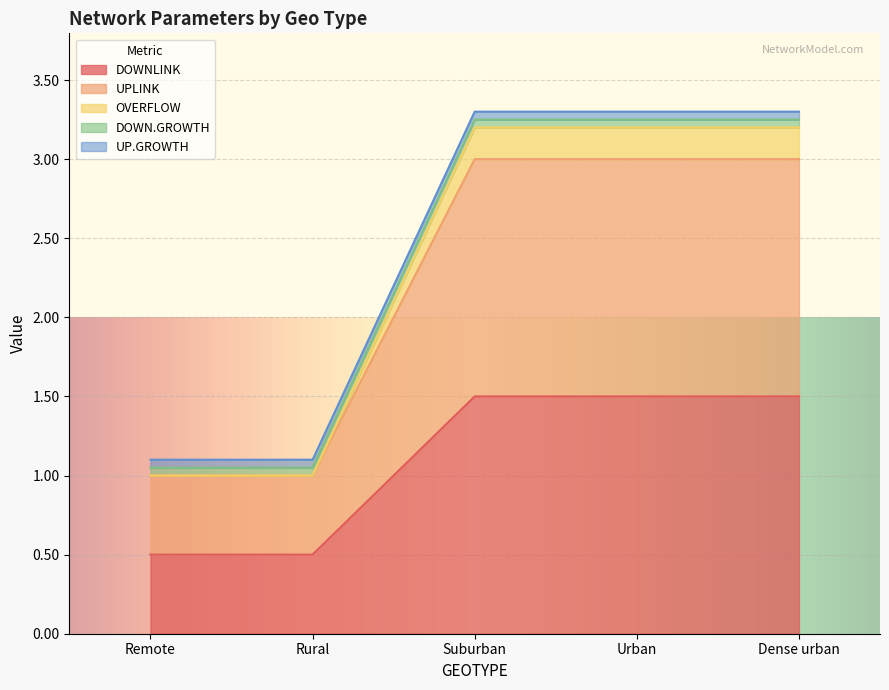

True or false: UPLINK has more than 2 points higher than both neighbors.

False